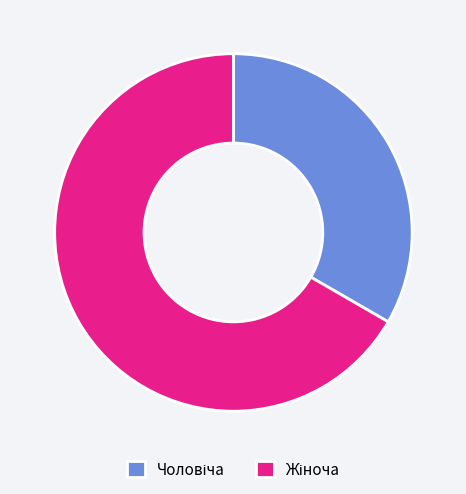

Is there a majority slice in this chart?

Yes